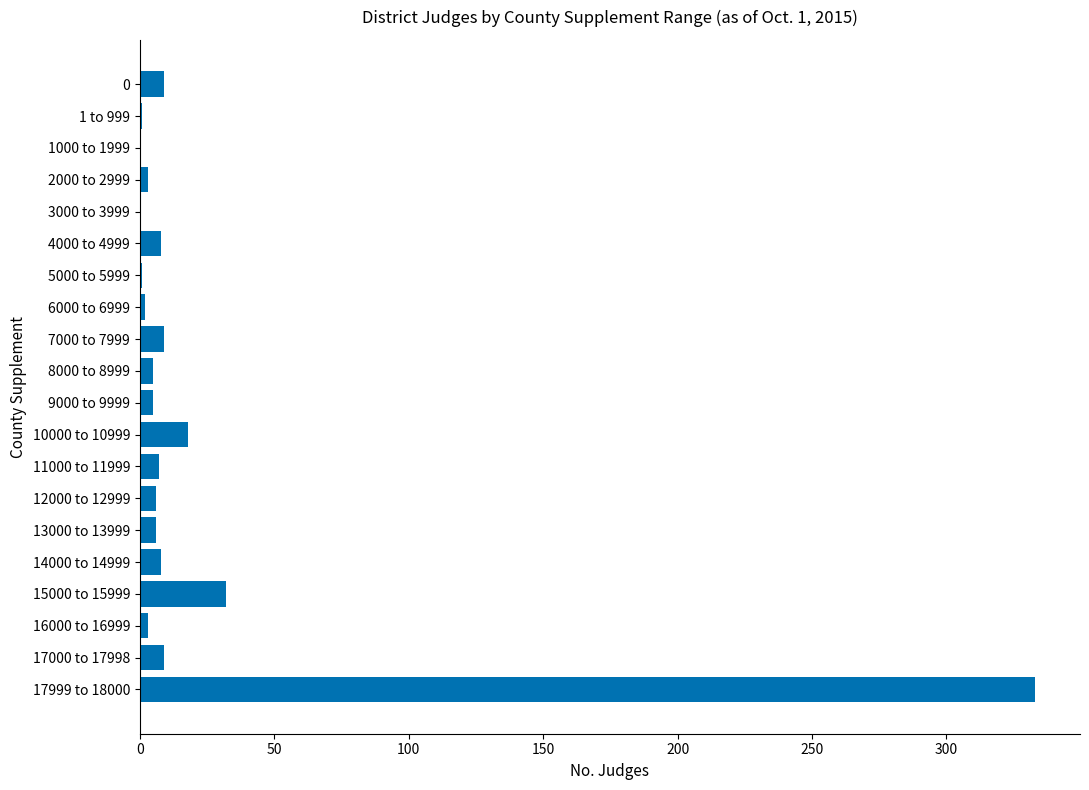

What is the greatest value displayed?

333